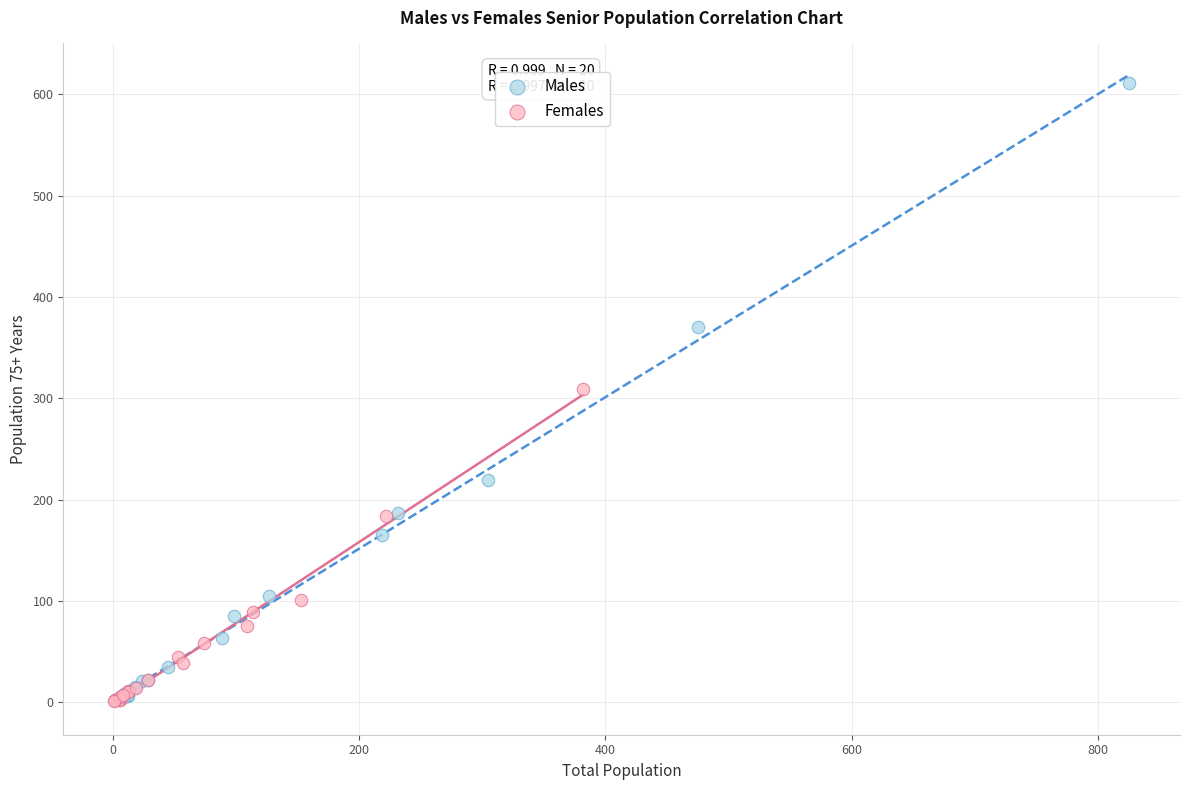

Which series has the largest Y range (max minus min)?

Males